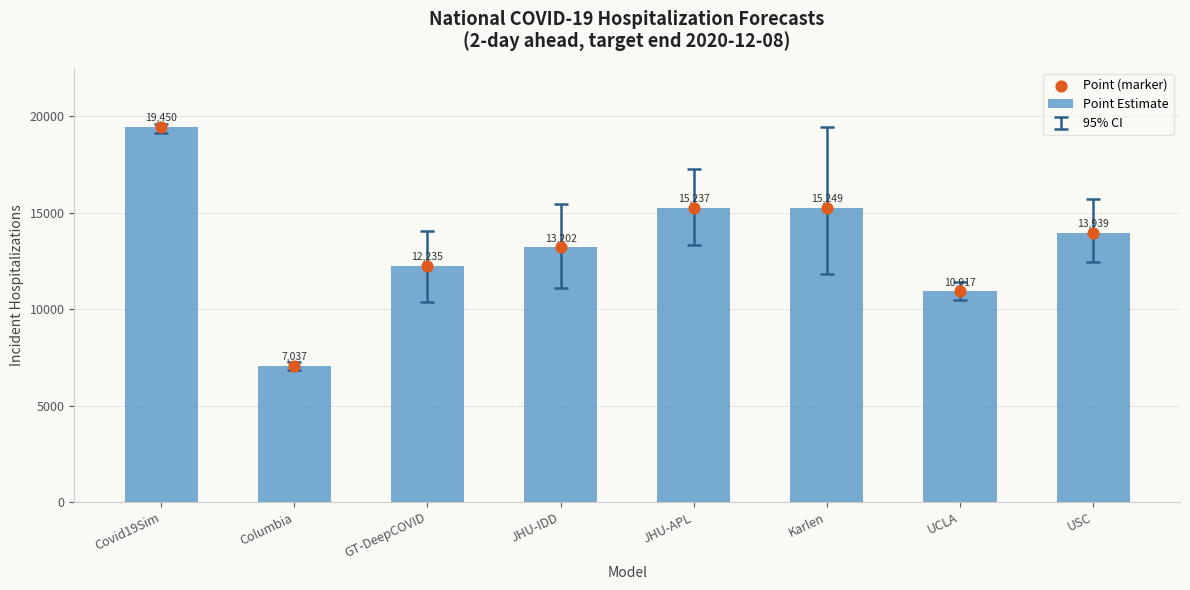

At which category is the sum across all series the highest?

Covid19Sim